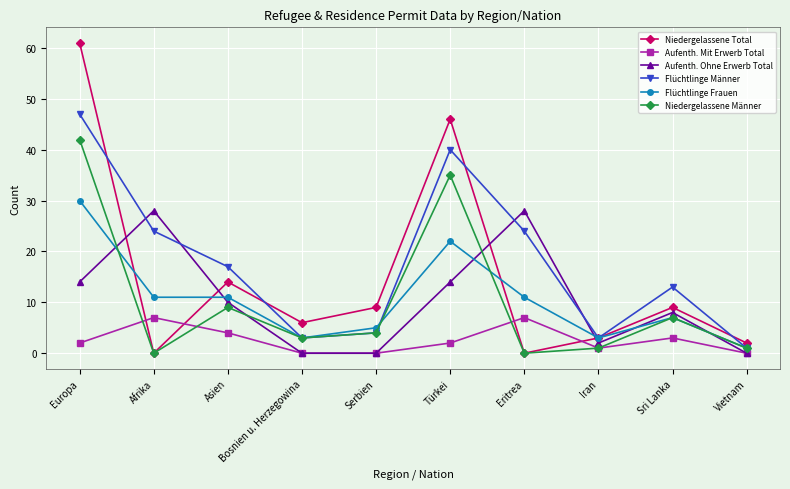

True or false: Niedergelassene Total has a value of 3 at Iran.

True